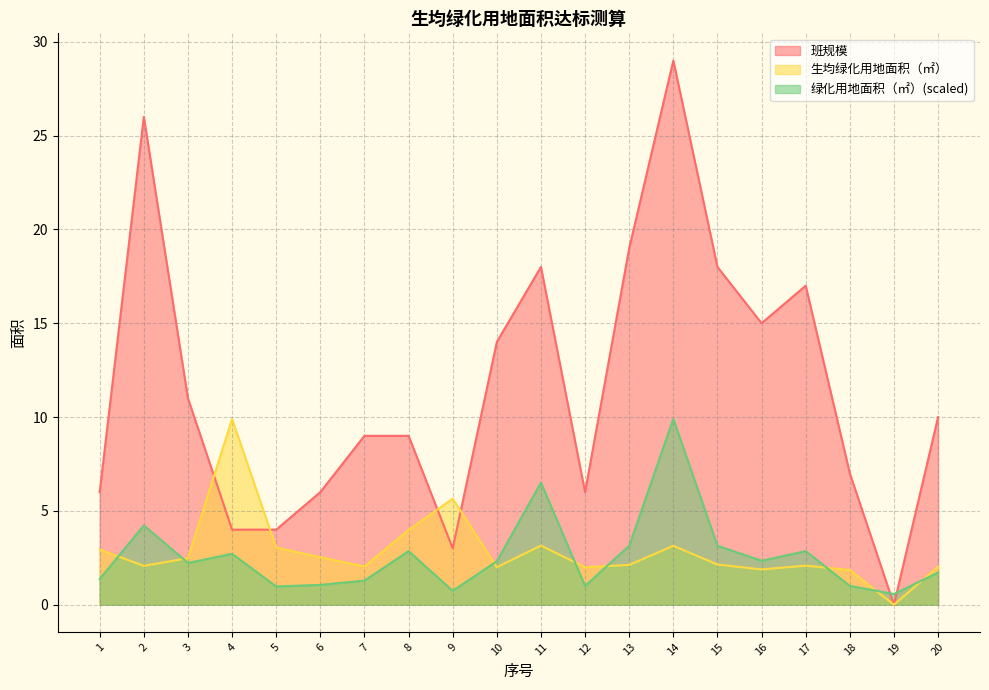

At which category is the sum across all series the highest?

14